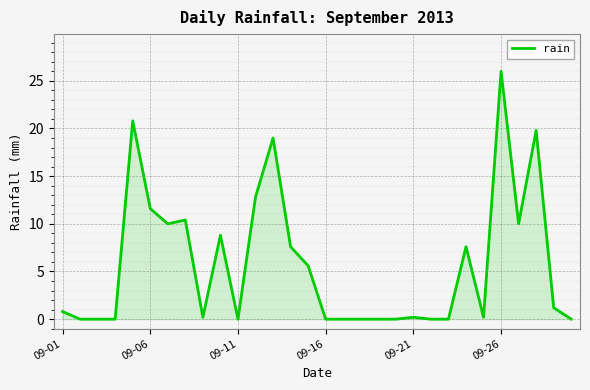

What is the difference between the maximum and minimum values?

26.0